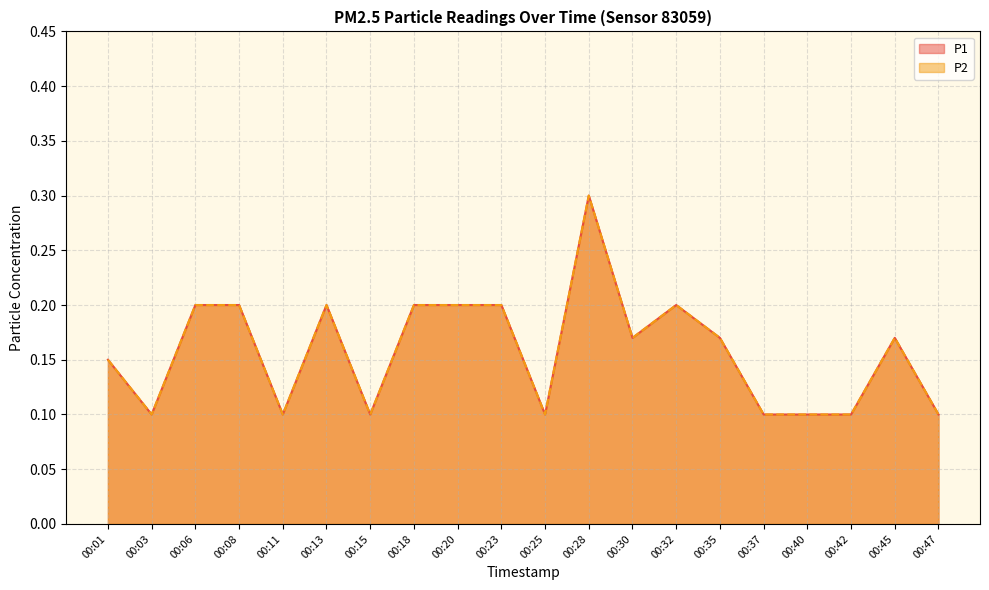

What is the value of the P1 point at the 4th from the left?

0.2